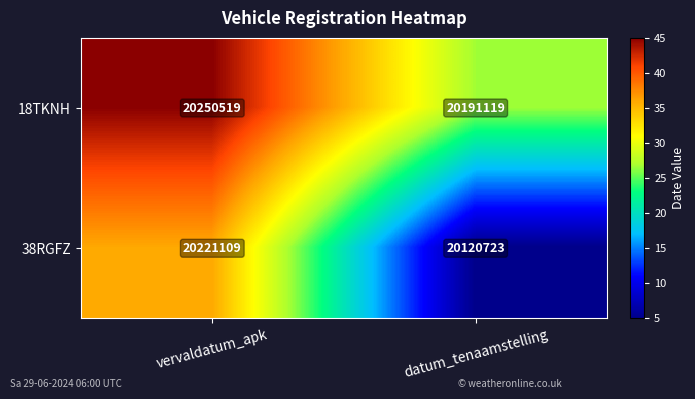

Which series has the largest range (max minus min)?

38RGFZ